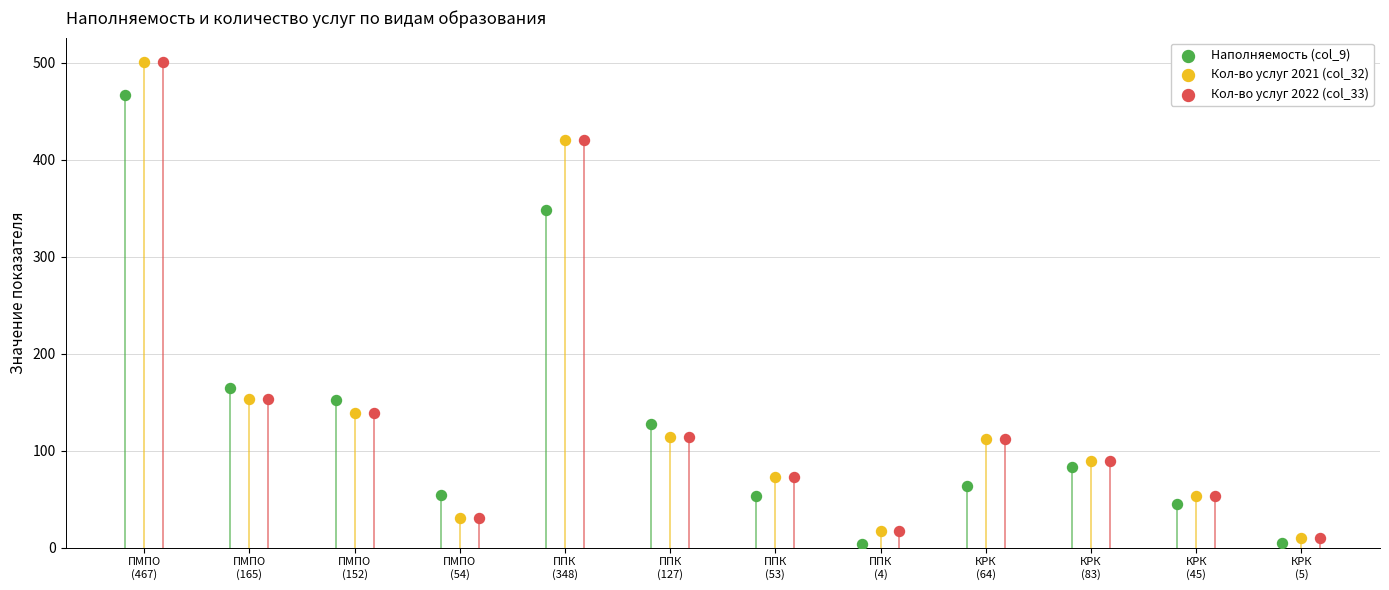

What are all the series names shown in the legend?

Наполняемость (col_9), Кол-во услуг 2021 (col_32), Кол-во услуг 2022 (col_33)